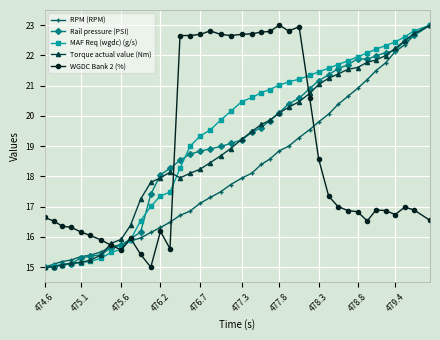

What is the maximum value for WGDC Bank 2 (%)?

23.0